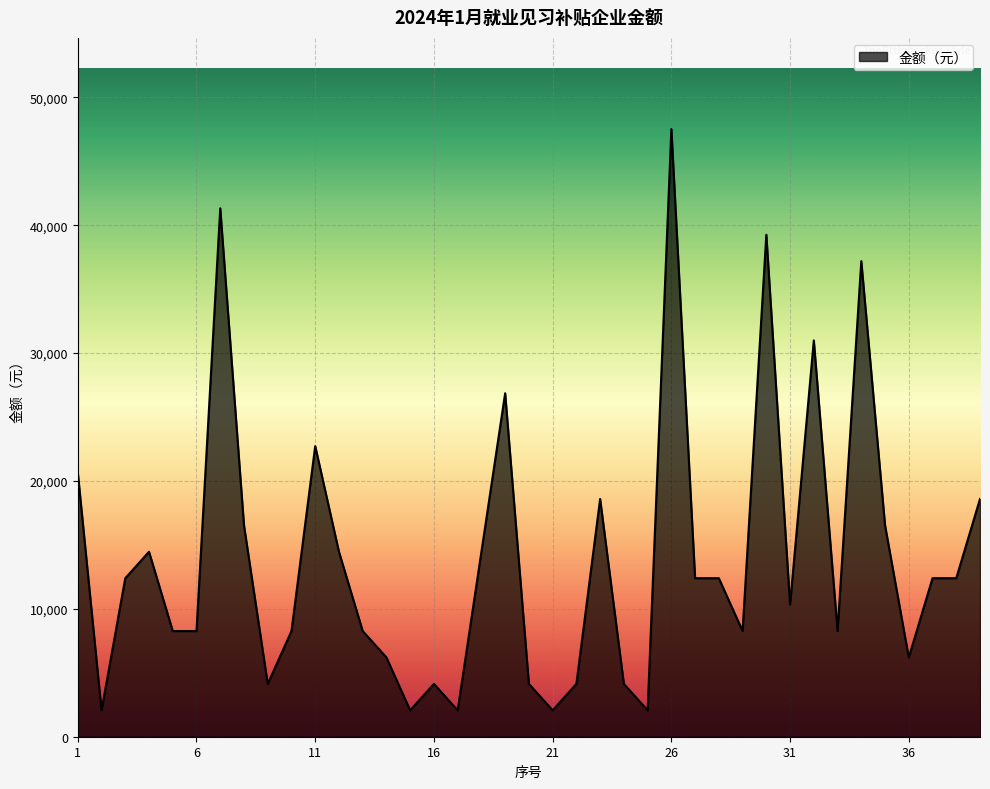

What is the maximum value shown in the chart?

47518